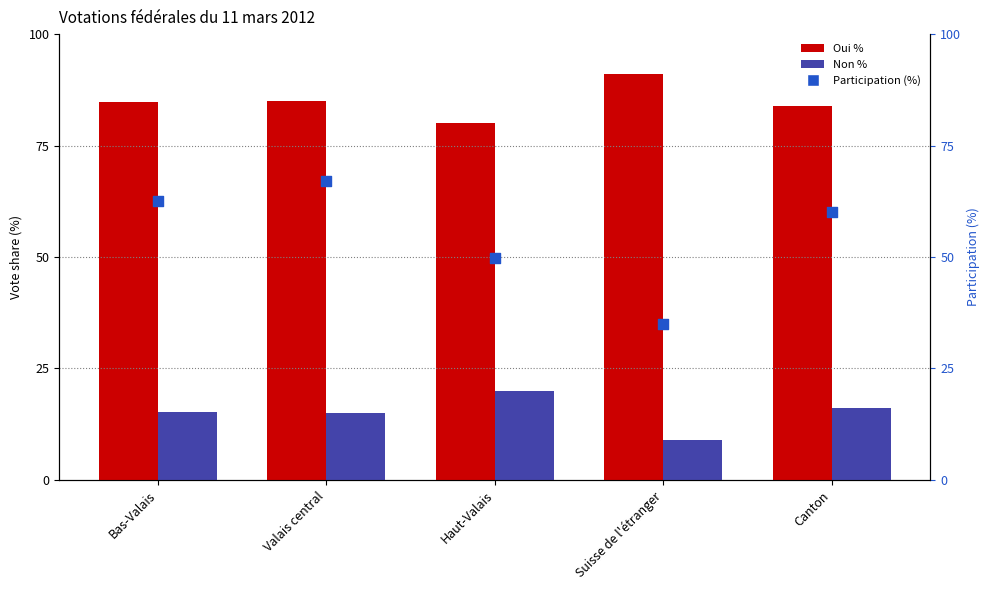

What is the total value across all series at Bas-Valais?

162.5